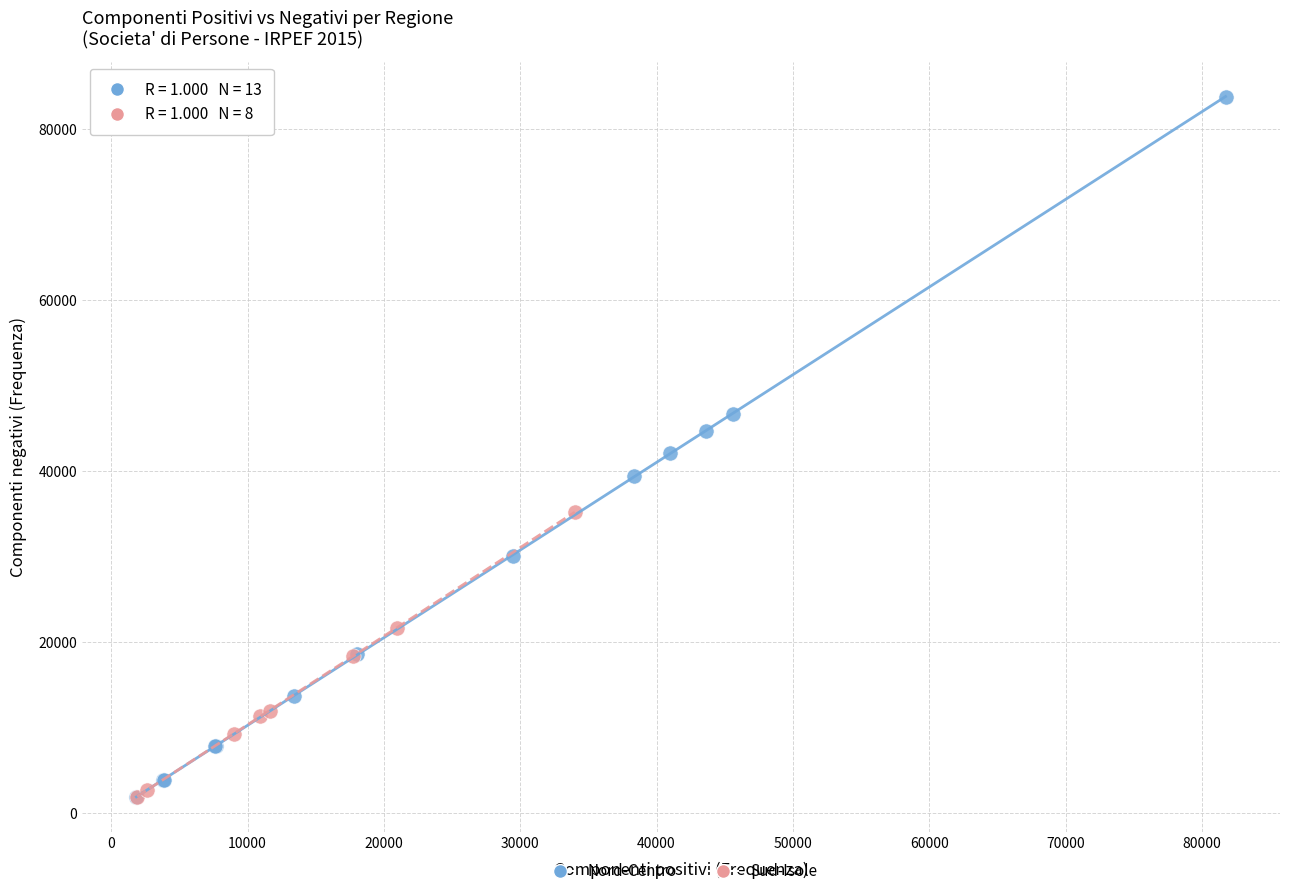

Which series reaches the maximum Y coordinate?

Nord-Centro